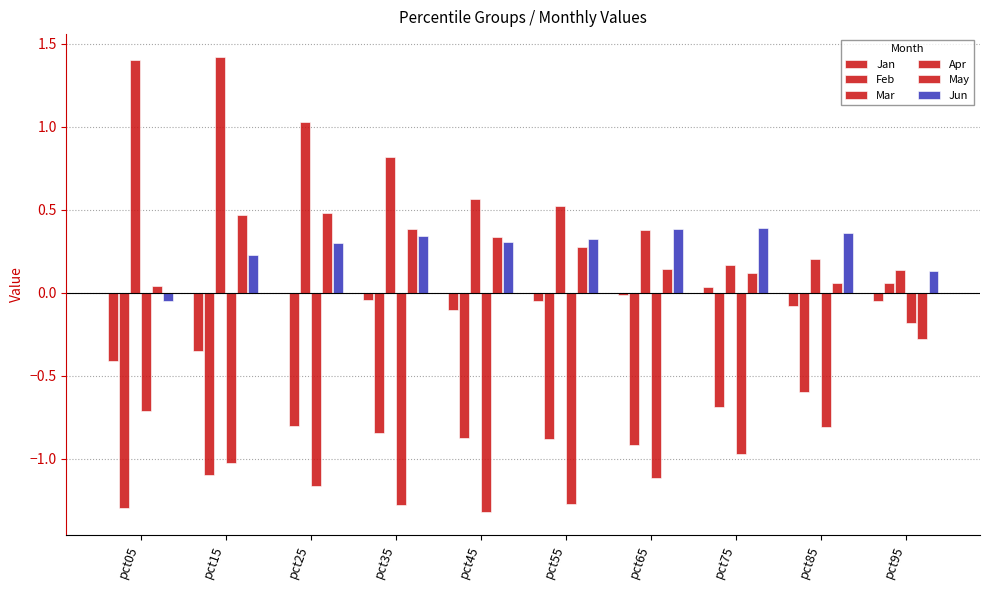

Between pct65 and pct95, which series saw the biggest shift?

Feb